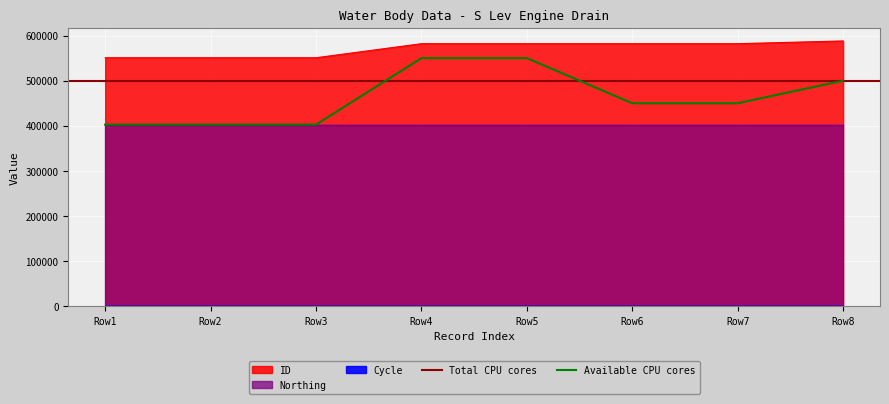

How many interior local peaks does the ID series have?

1